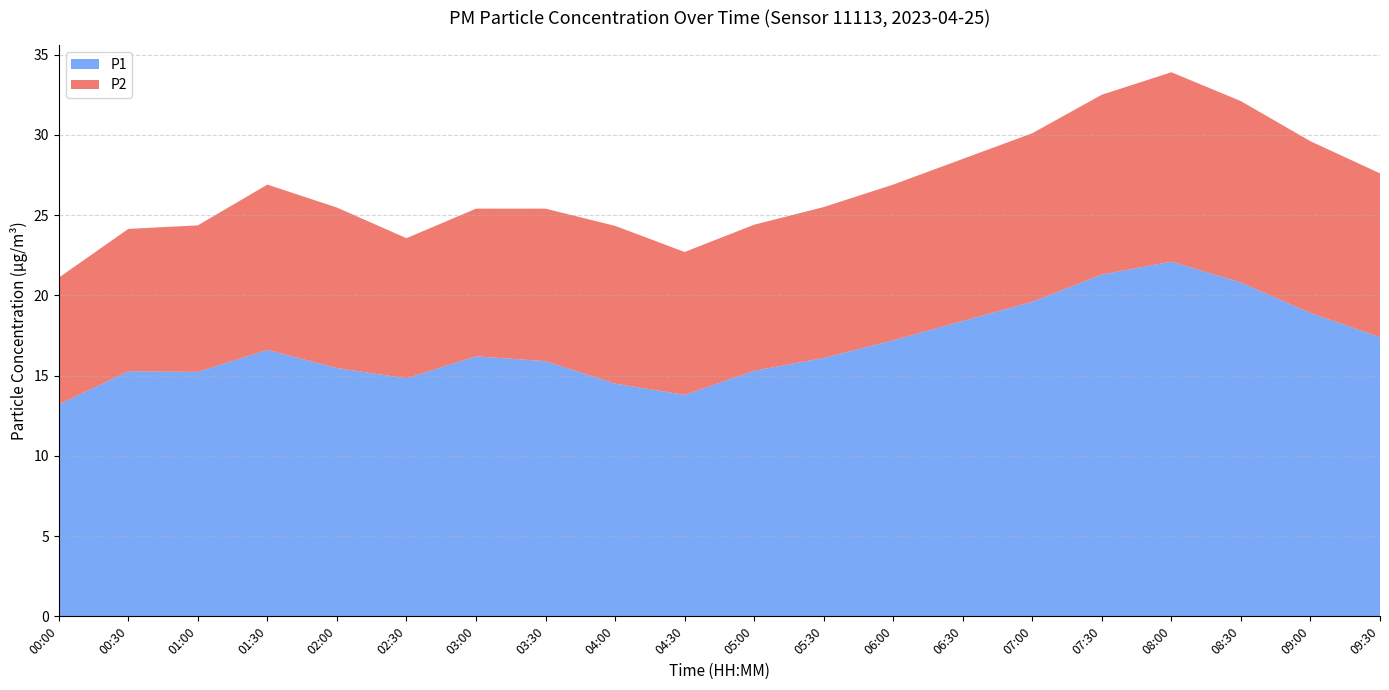

Reading left to right, list all the values displayed in this chart.

P1: 13.2	15.3	15.2	16.6	15.5	14.8	16.2	15.9	14.5	13.8	15.3	16.1	17.2	18.4	19.6	21.3	22.1	20.8	18.9	17.4
P2: 7.9	8.9	9.1	10.3	10.0	8.7	9.2	9.5	9.8	8.9	9.1	9.4	9.7	10.1	10.5	11.2	11.8	11.3	10.7	10.2